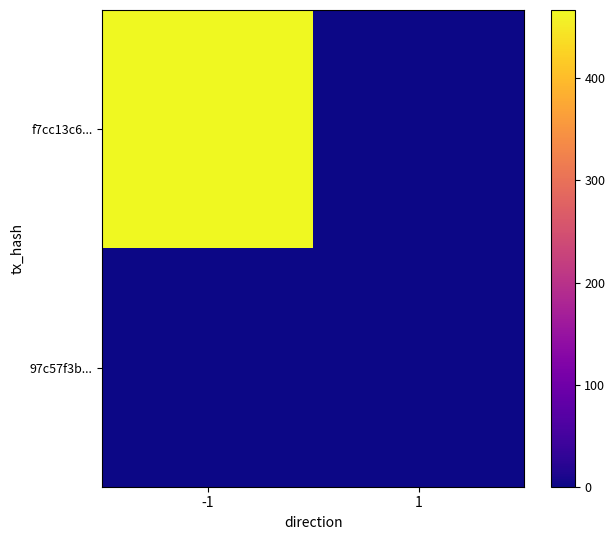

Count the number of categories in the chart.

2